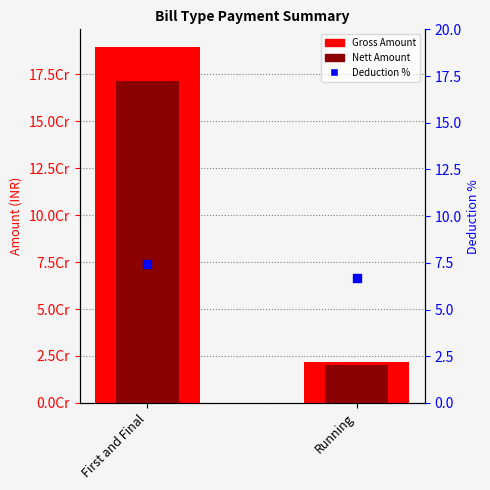

Is the value of Deduction % at First and Final greater than the value of Nett Amount at Running?

No